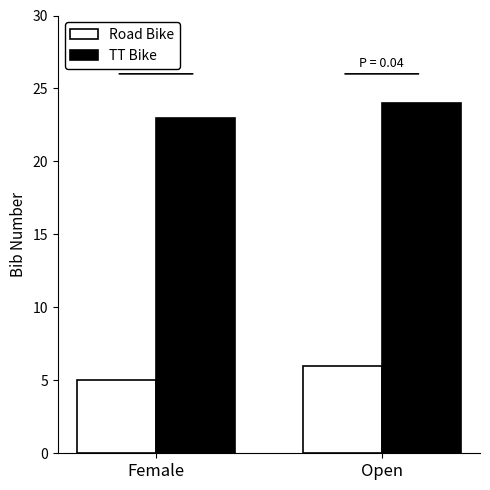

At which label is Road Bike closest to 5?

Female